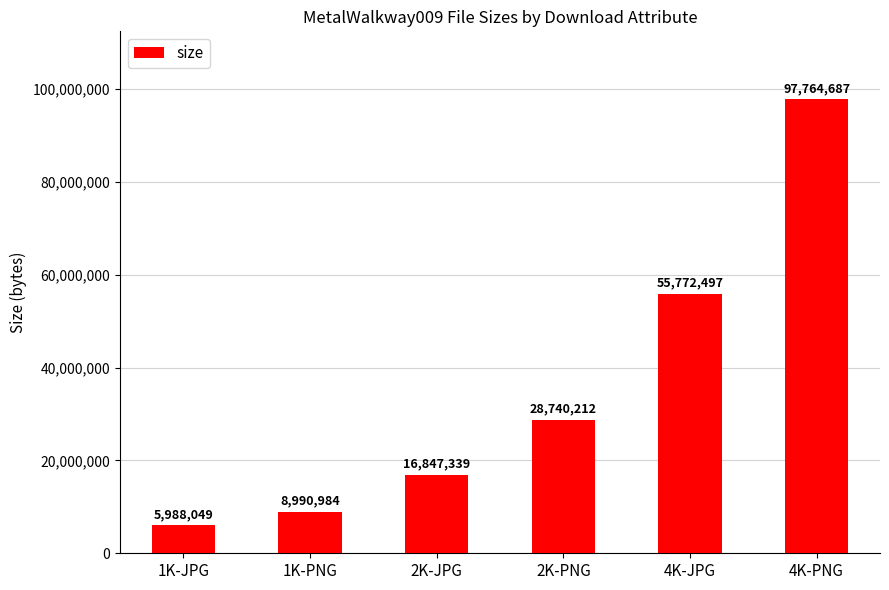

What is the difference between the values at 4K-JPG and 1K-JPG?

49784448